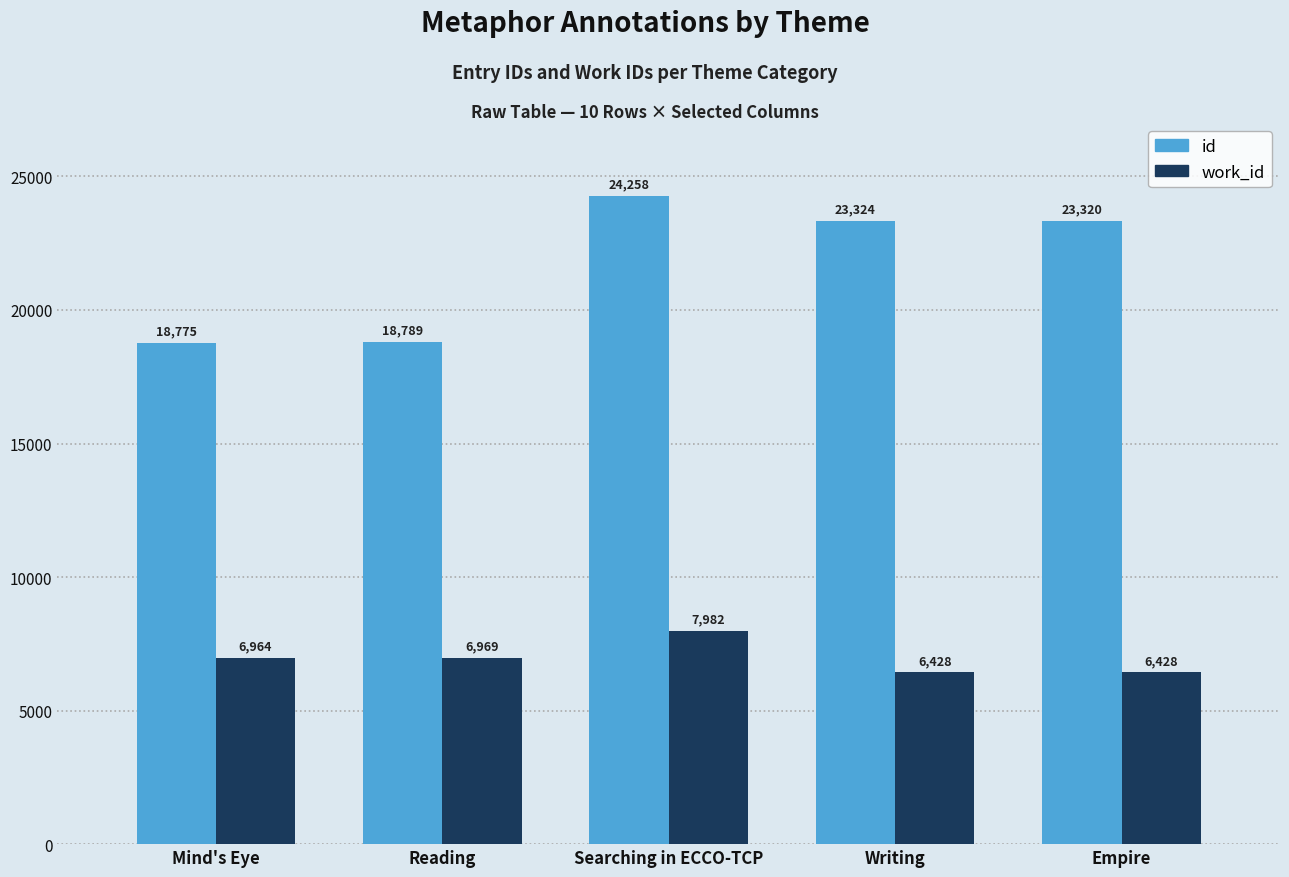

How many groups of bars are there?

5